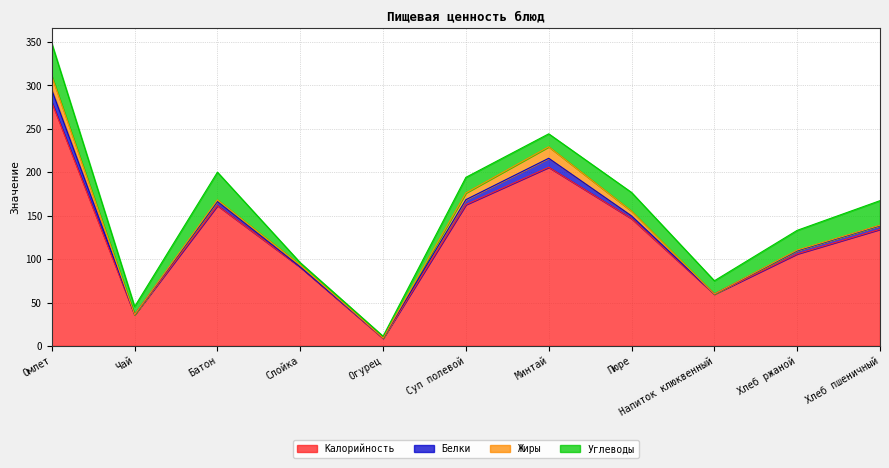

Count the number of data series in this chart.

4